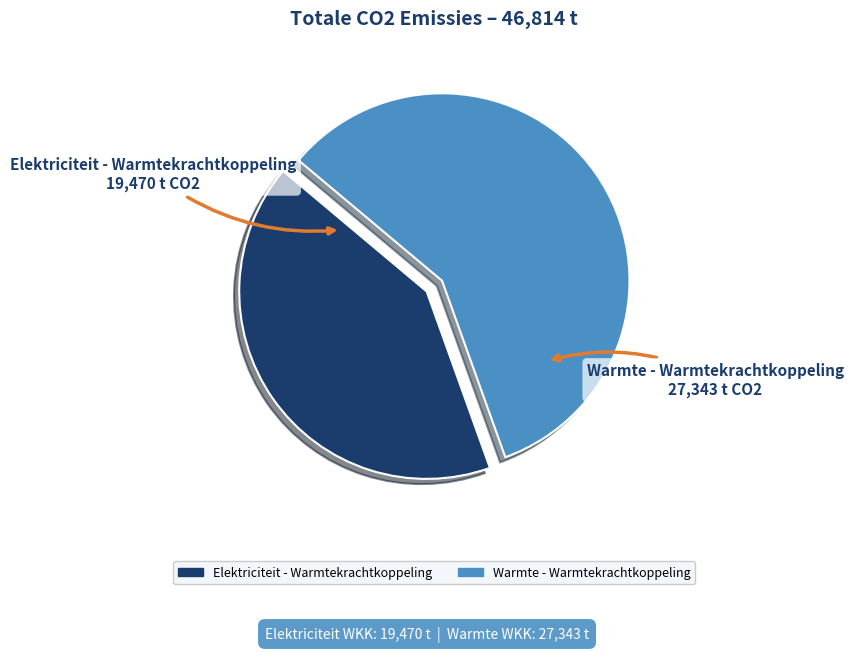

How many segments does this pie chart have?

2